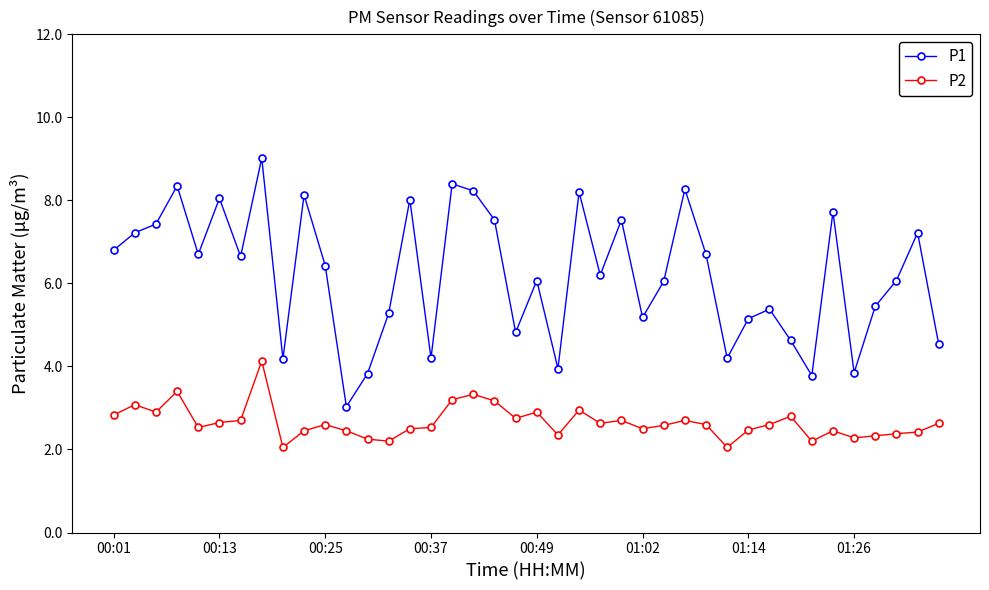

True or false: P2 has more than 1 interior local peaks.

True